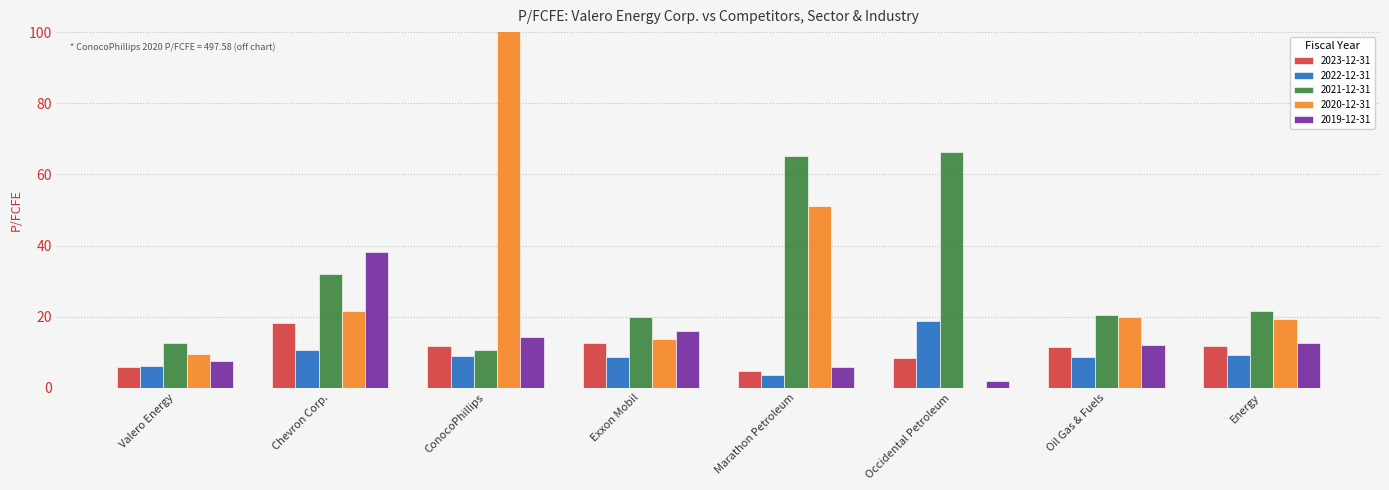

The 2021-12-31 series shows 19.8 at Exxon Mobil. True or false?

True